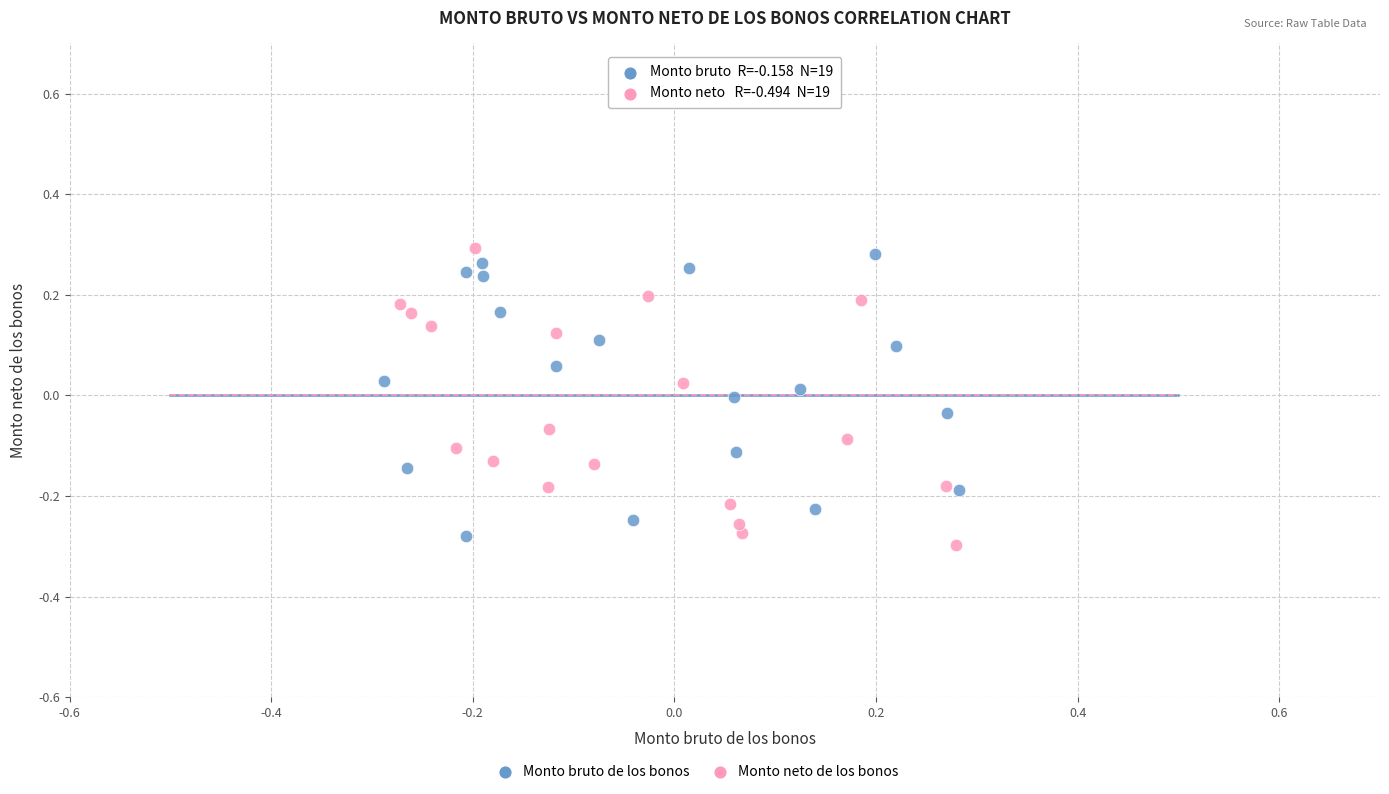

Which series contains the lowest Y value?

Monto neto de los bonos